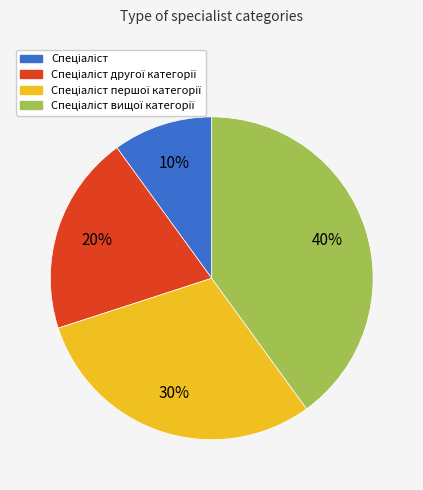

Does any single category account for the majority?

No